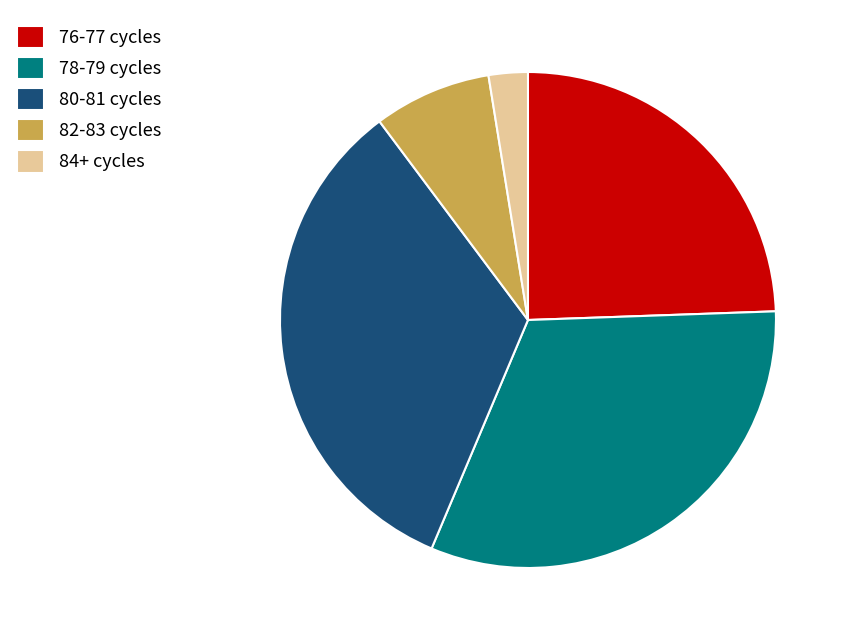

What is the largest slice in the pie chart?

80-81 cycles